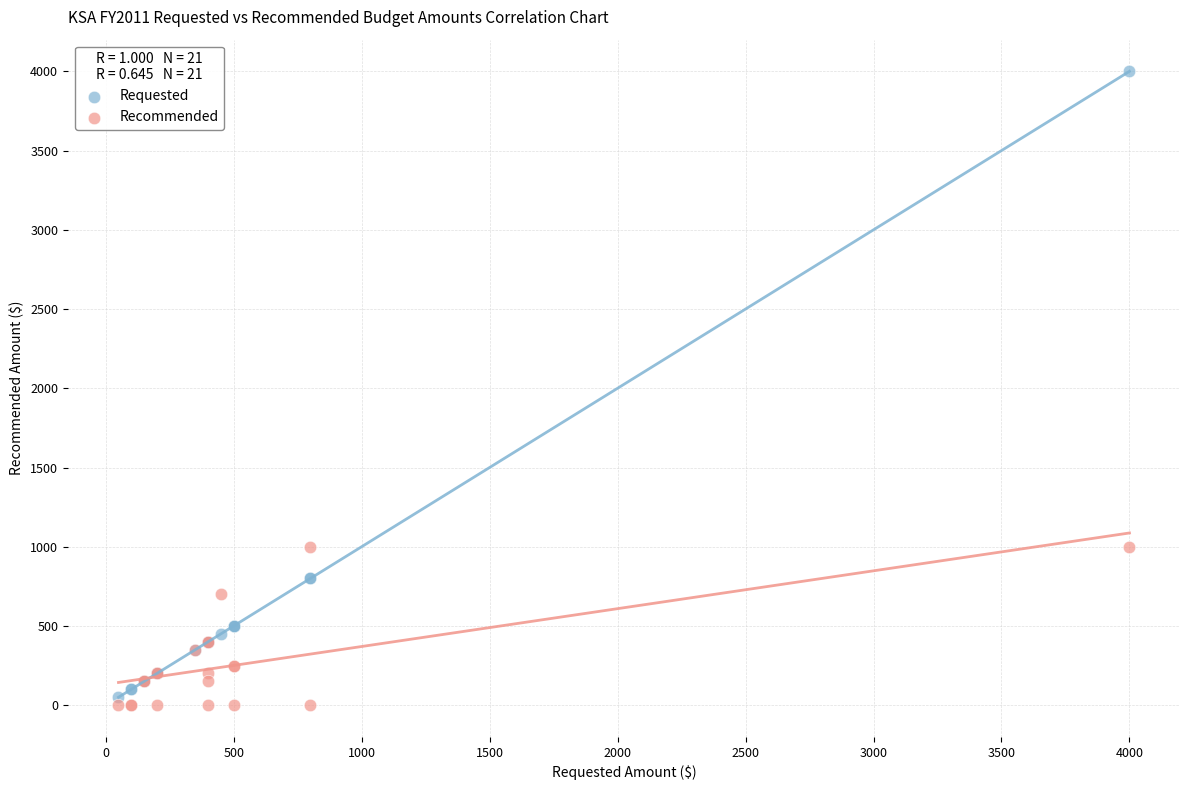

Which series has the widest spread of Y values?

Requested